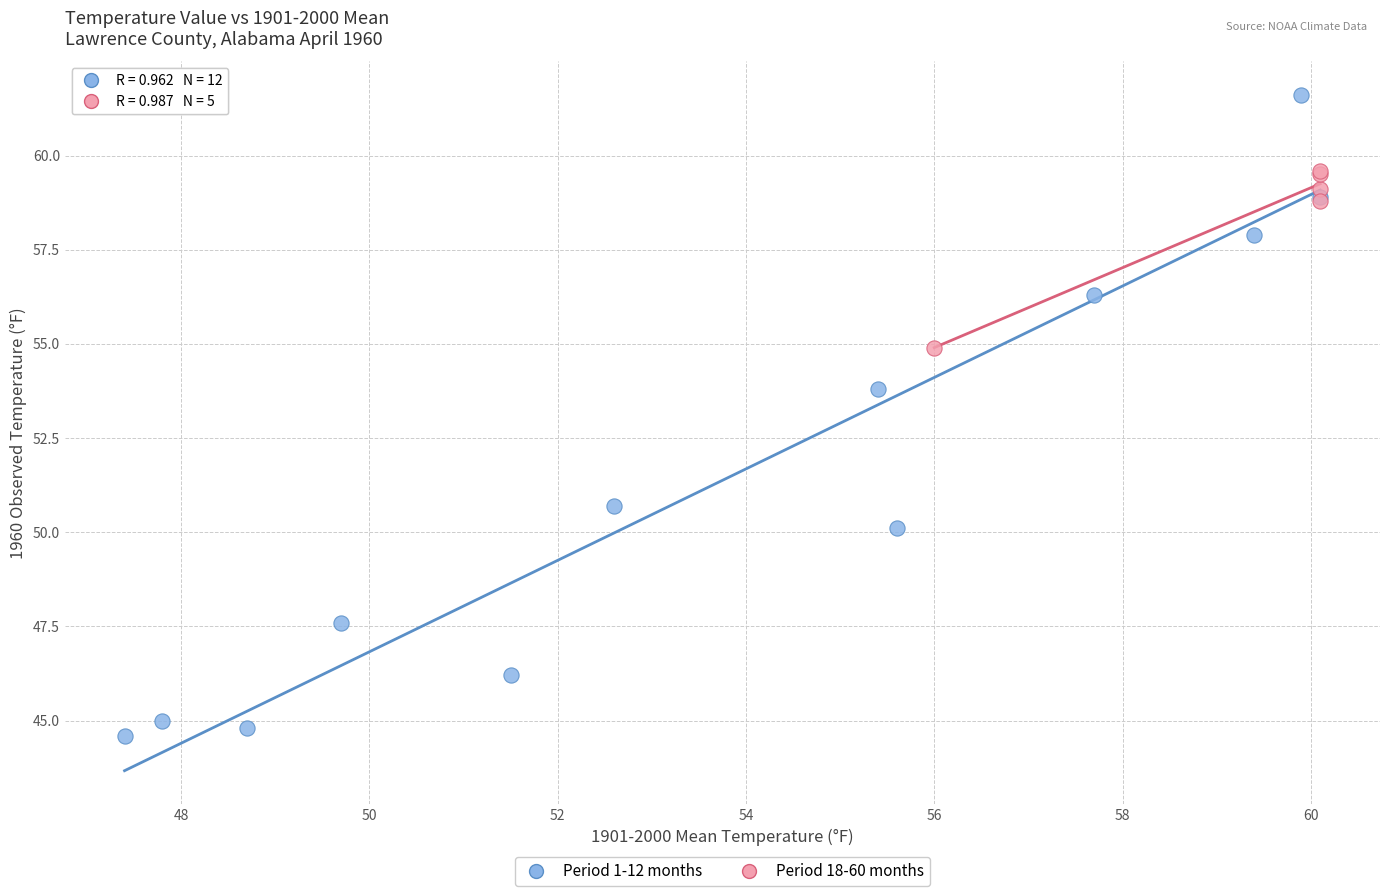

What are all the series names shown in the legend?

Period 1-12 months, Period 18-60 months